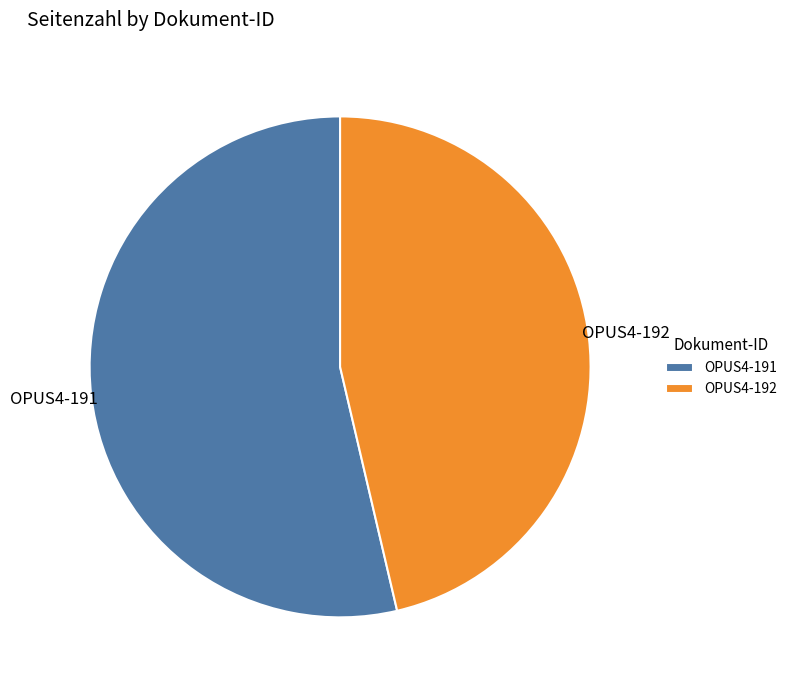

The OPUS4-192 slice represents 35% of the pie. True or false?

False